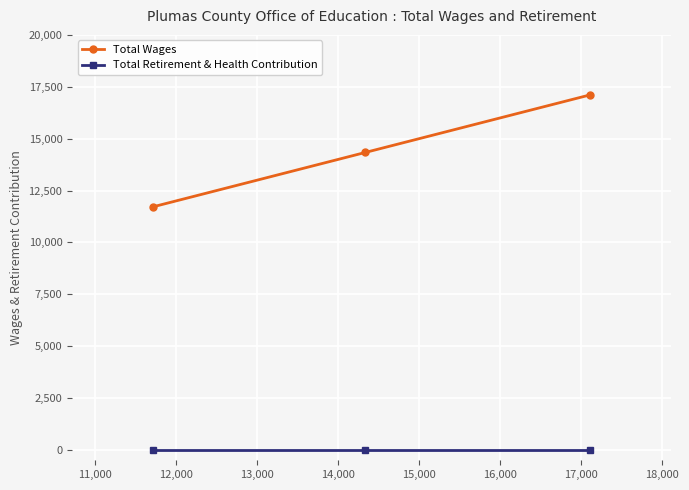

What is the difference between the maximum and minimum values in the Total Wages series?

5386